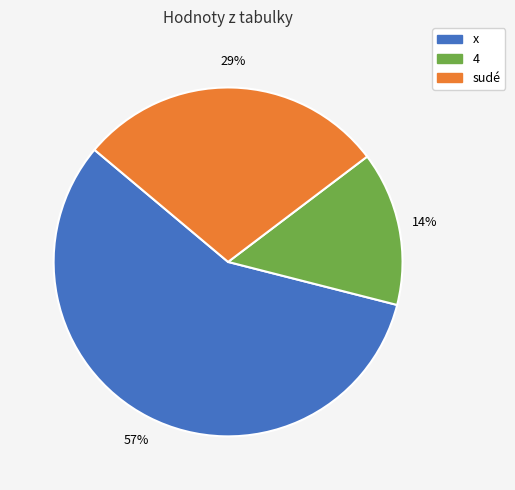

Is there any slice that represents more than half of the pie?

Yes